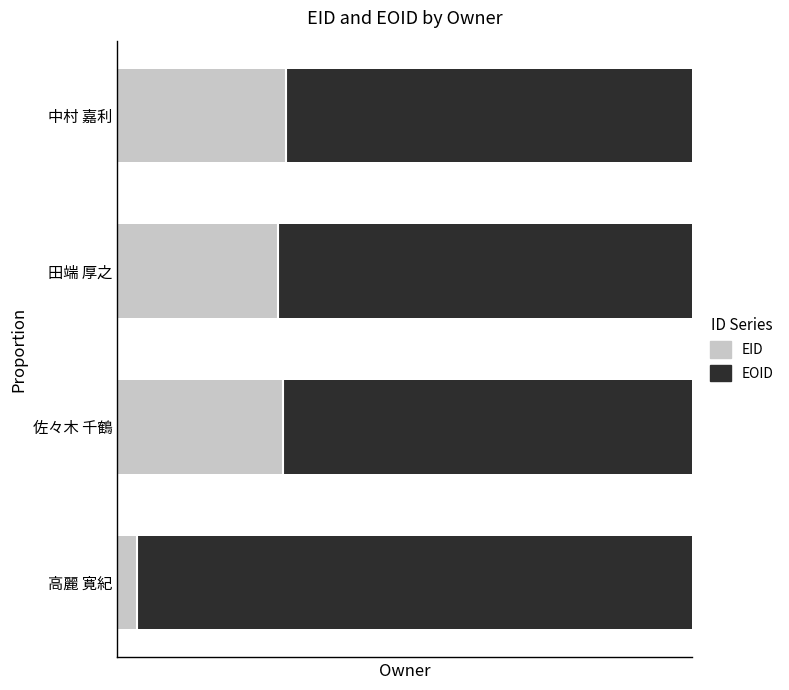

What are all the series names shown in the legend?

EID, EOID